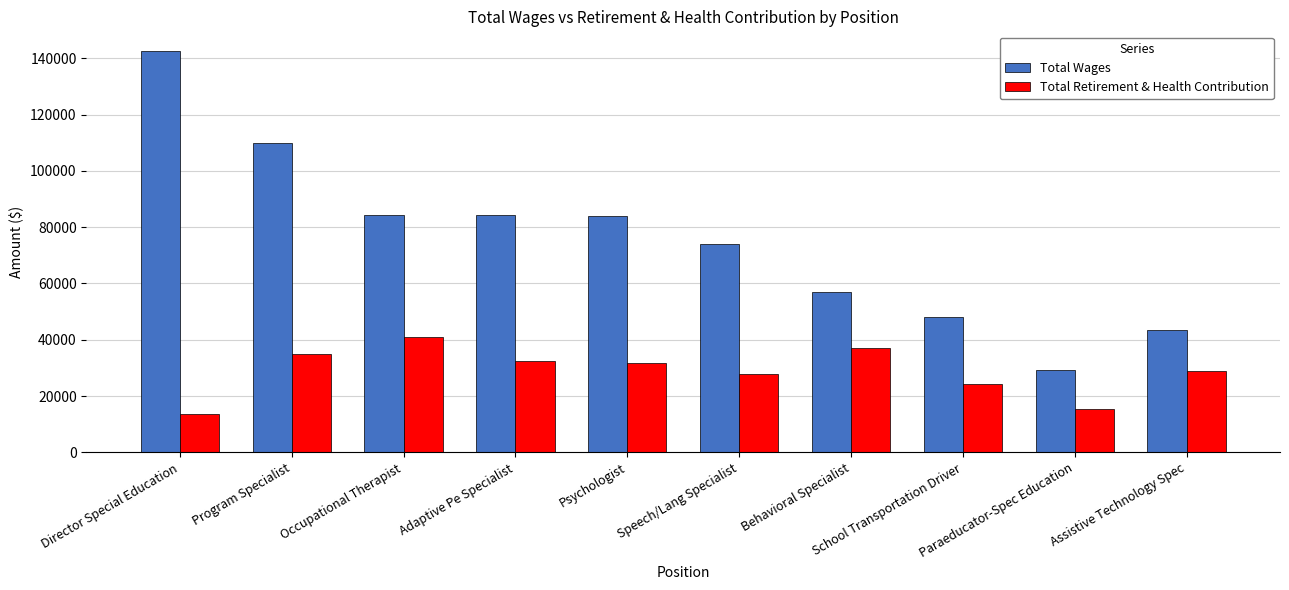

What position from the right is Speech/Lang Specialist?

5